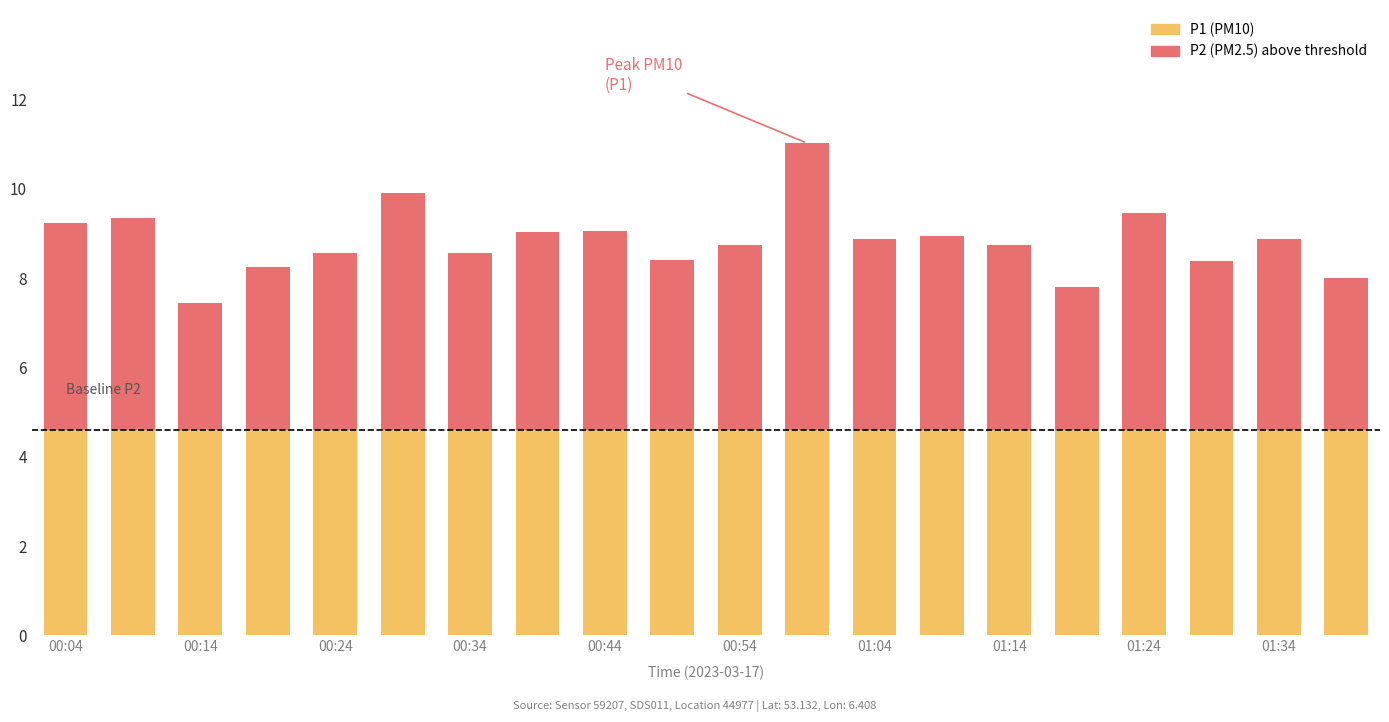

What is the difference between the P2 (PM2.5) values at 17 and 15?

0.6